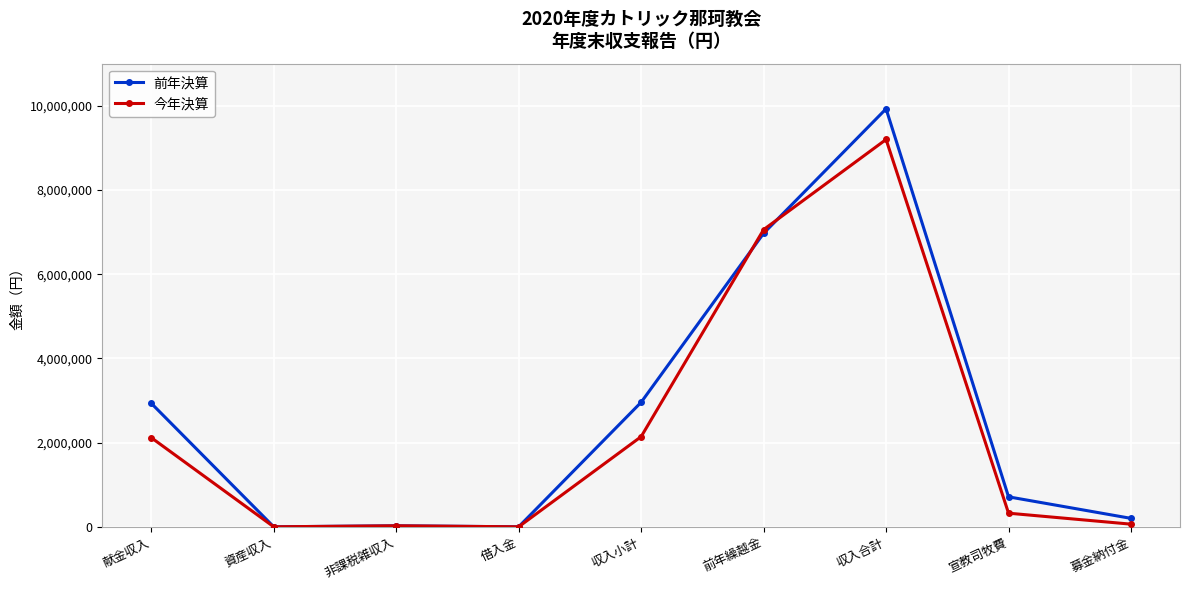

The 今年決算 series shows -4391725 at 借入金. True or false?

False